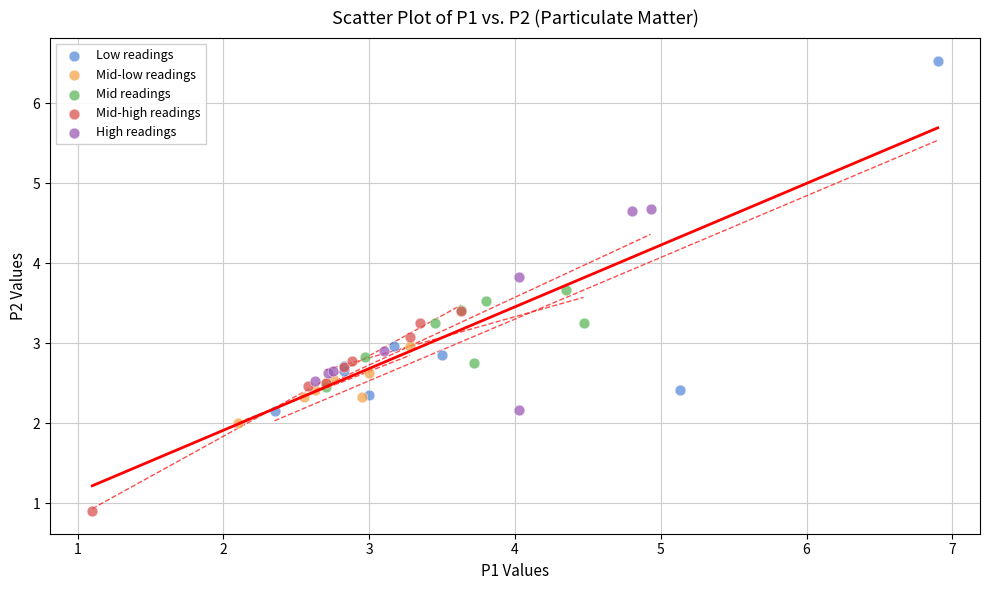

Which series has the widest spread of Y values?

Low readings